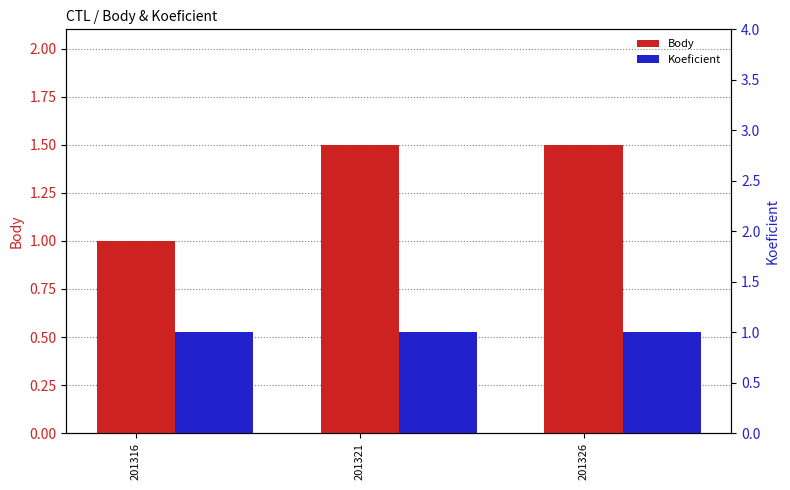

What is the highest value of the Body series?

1.5